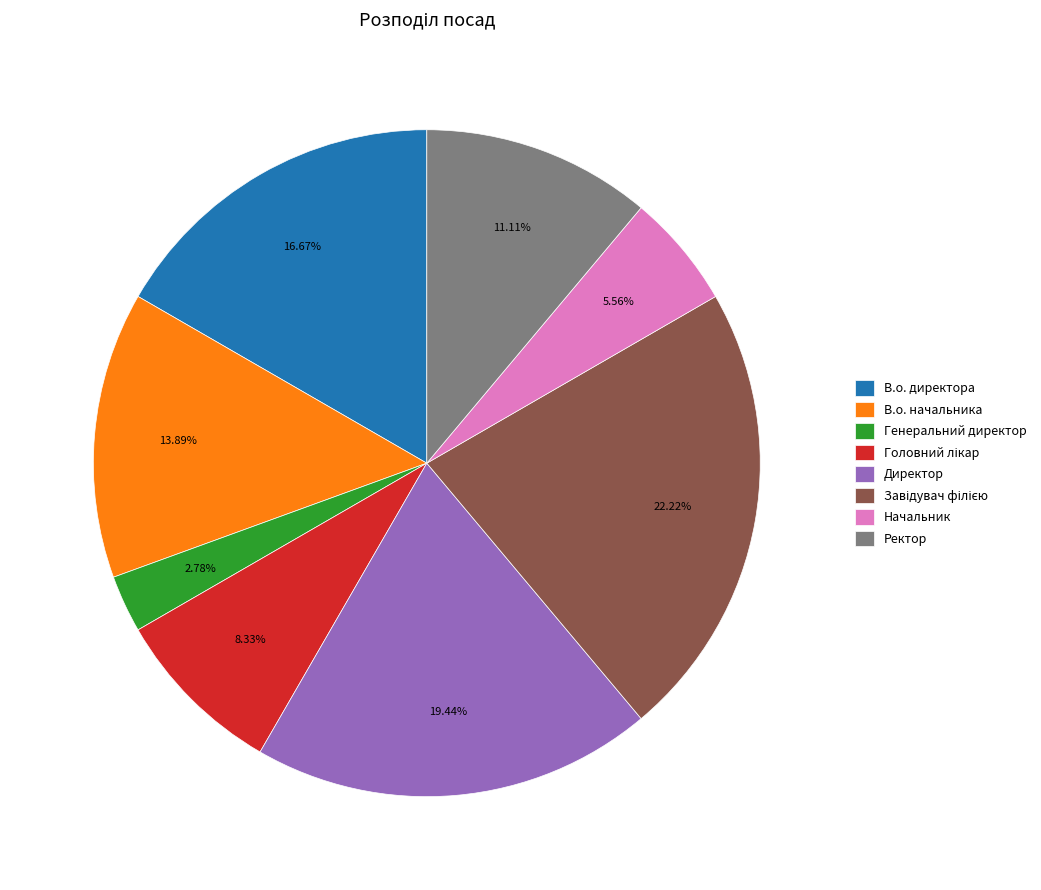

Which category has the smallest portion of the pie?

Генеральний директор